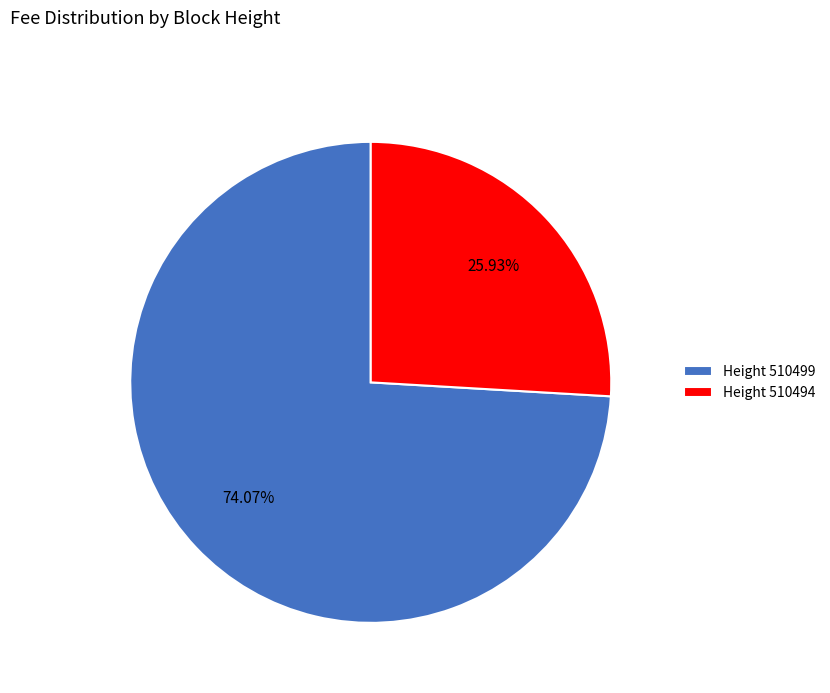

Which category has the biggest portion of the pie?

Height 510499